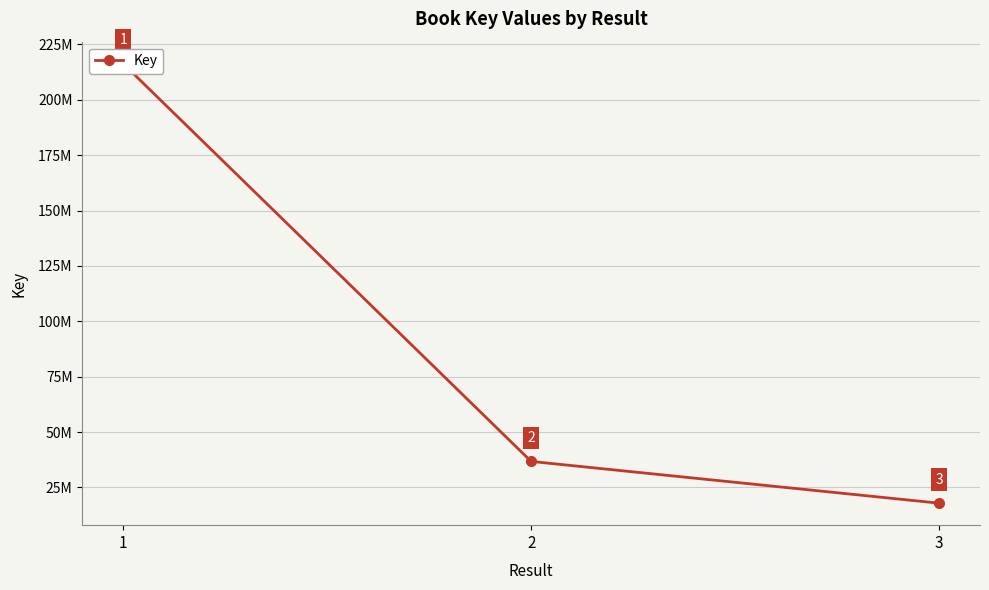

Reading right to left, extract all data points from this chart.

3=17876883	2=36734389	1=216352906